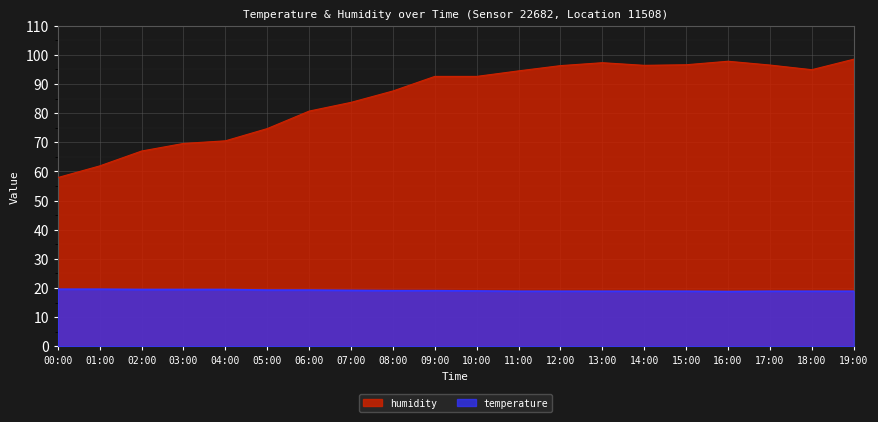

The temperature series shows 8.3 at 19:00. True or false?

False